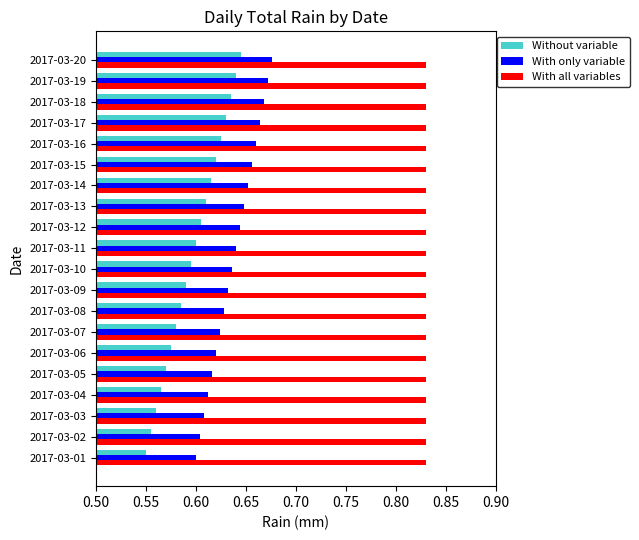

How many data points does each series have?

20